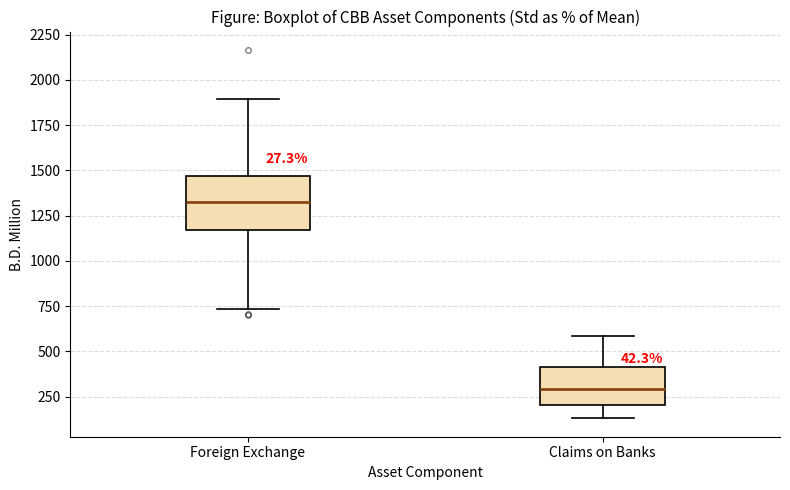

Which box has the highest median line?

Foreign Exchange